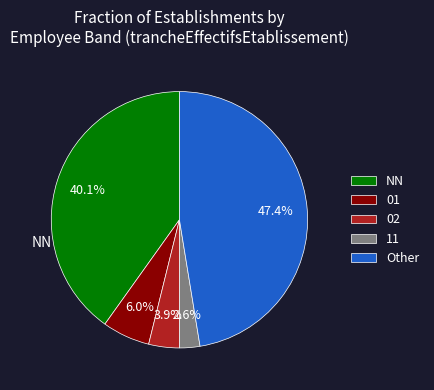

True or false: 11 accounts for 11% of the total.

False